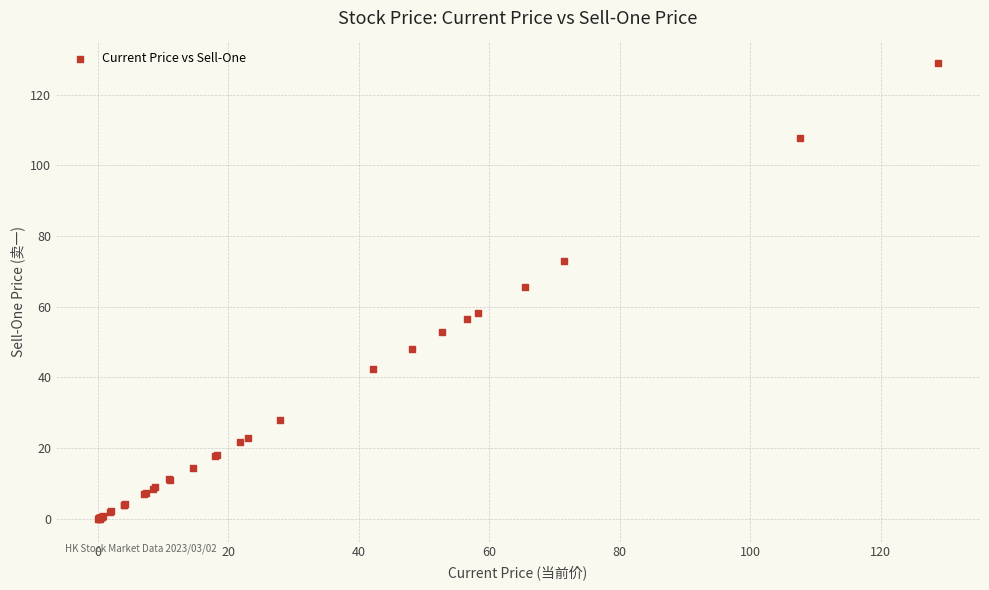

What Y value in the scatter plot is closest to 64?

65.5